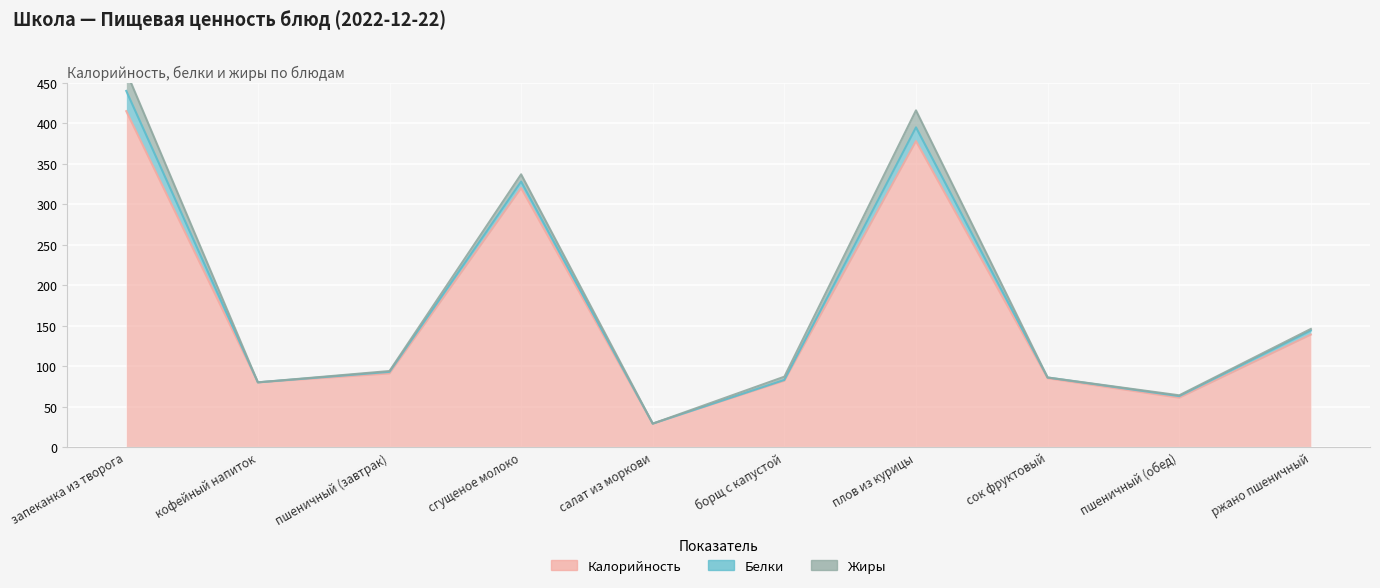

The value of Белки at сок фруктовый is 1. True or false?

True